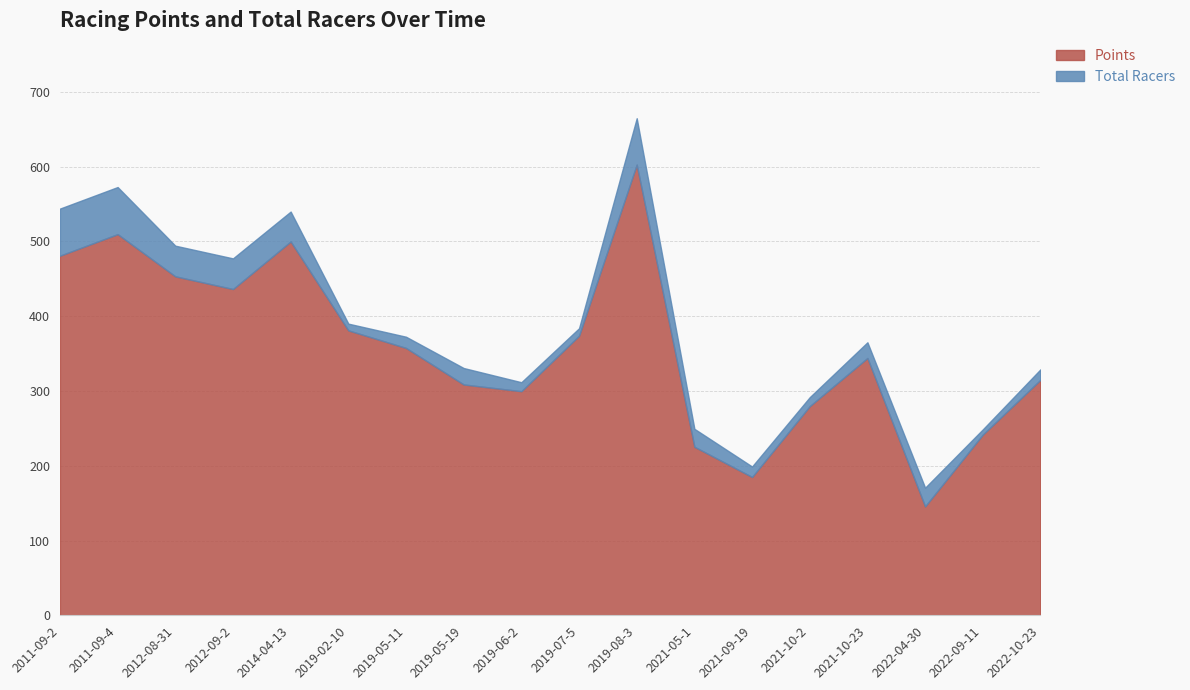

Where is Points nearest to the value 374?

2019-07-5